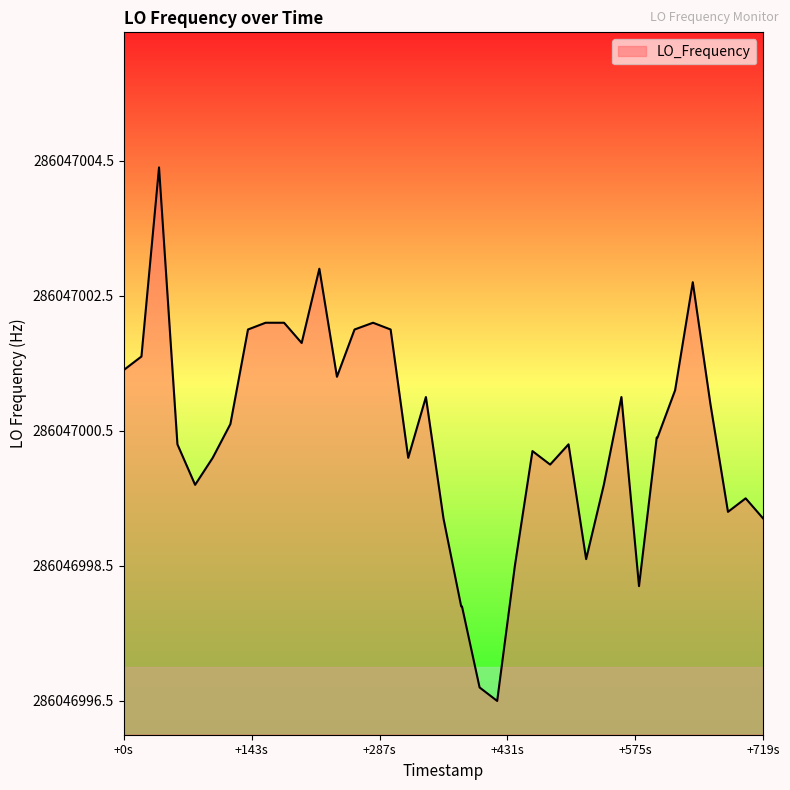

Does the chart have visible grid lines?

No